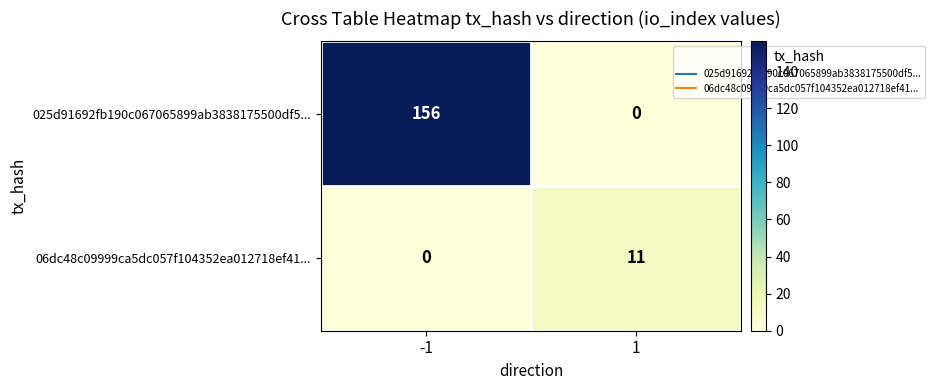

What is the sum of the 06dc48c09999ca5dc057f104352ea012718ef41... values at -1 and 1?

11